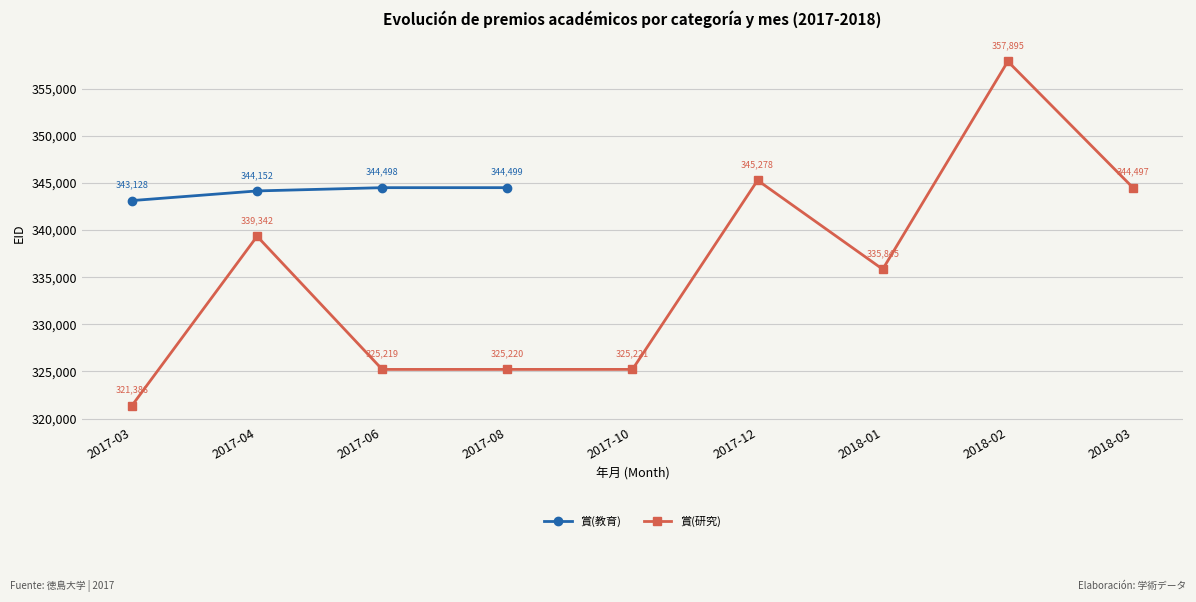

The 賞(研究) series shows 339342.0 at 2017-04. True or false?

True